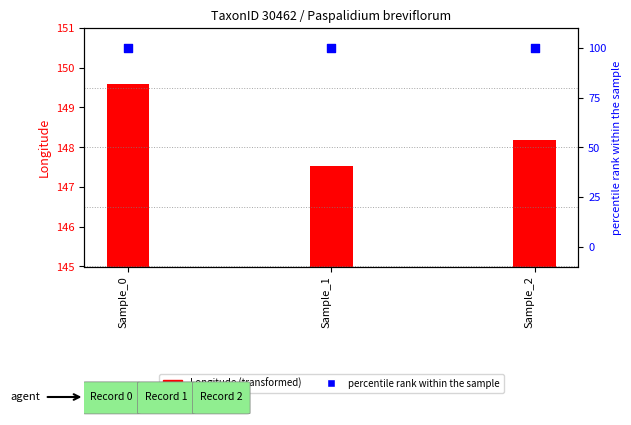

Which series contains the lowest Y value?

percentile rank within the sample